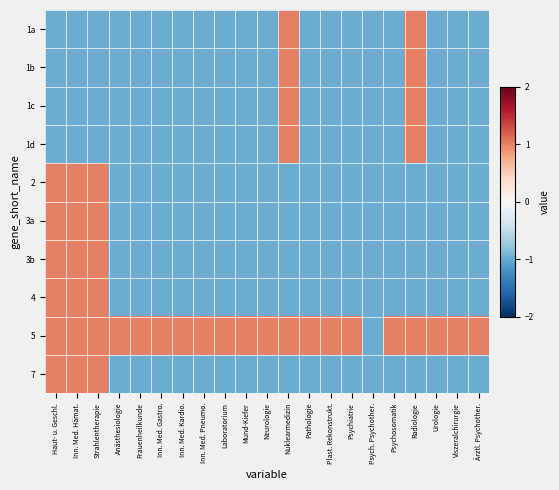

How many data points does each series have?

21